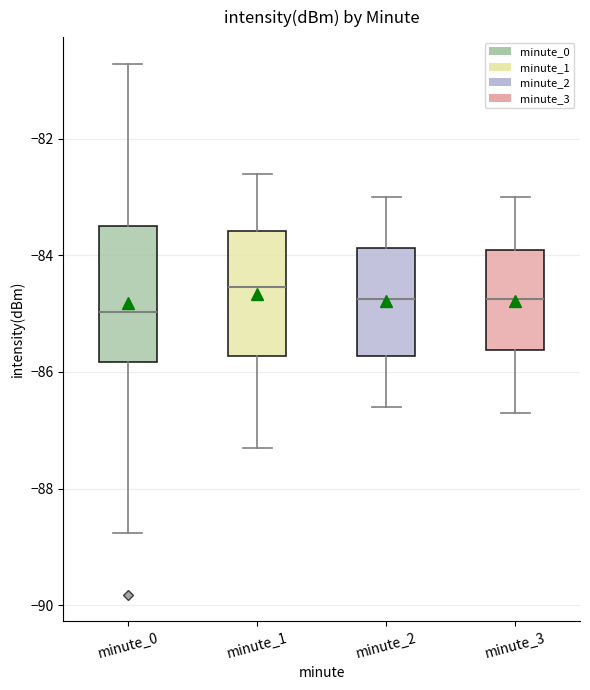

Where is the upper edge of the box for minute_1 on the y-axis? The values are not printed on the chart, so give them approximately, as read against the axis.

-83.6